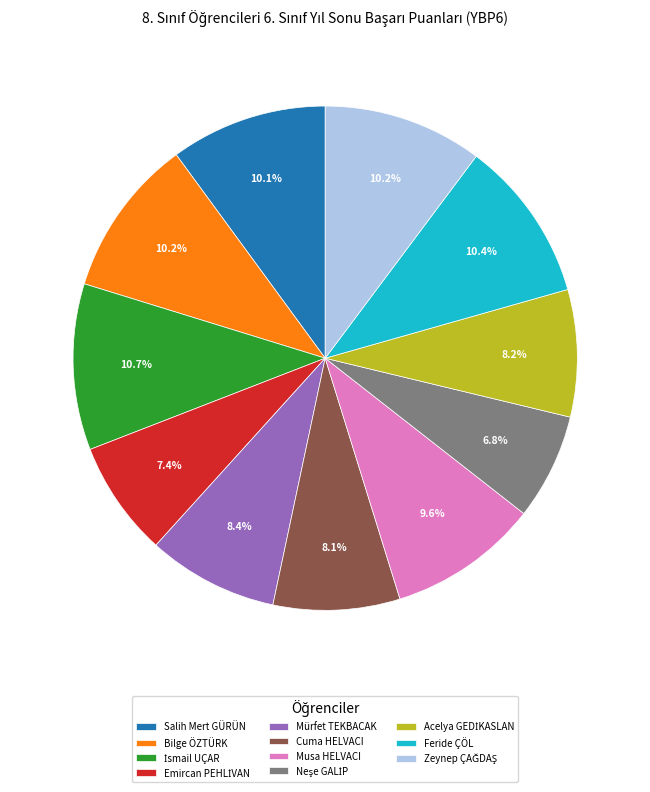

What portion of the pie excludes Bilge ÖZTÜRK?

89.8%